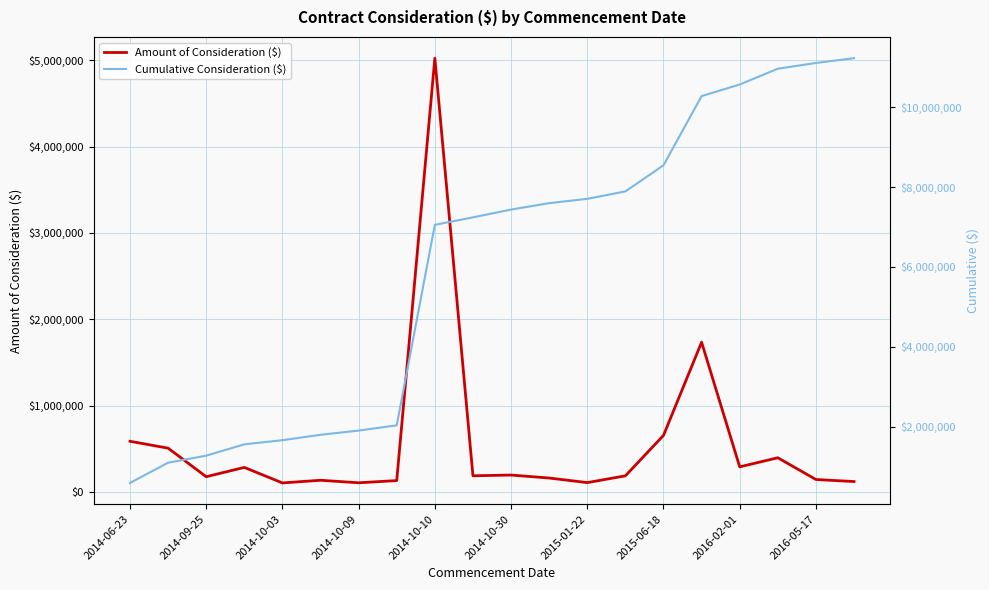

Reading left to right, extract all data points from this chart.

Amount of Consideration ($): 586600.0	507054.8	176096.5	283995.5	104081.0	135017.6	105780.8	131430.6	5024776.9	186870.7	195369.8	160972.5	107811.9	186186.0	654500.0	1734279.0	290400.0	395868.0	143814.0	120000.0
Cumulative Consideration ($): 586600.0	1093654.8	1269751.2	1553746.8	1657827.7	1792845.3	1898626.1	2030056.7	7054833.6	7241704.3	7437074.1	7598046.6	7705858.4	7892044.4	8546544.4	10280823.4	10571223.4	10967091.4	11110905.4	11230905.4